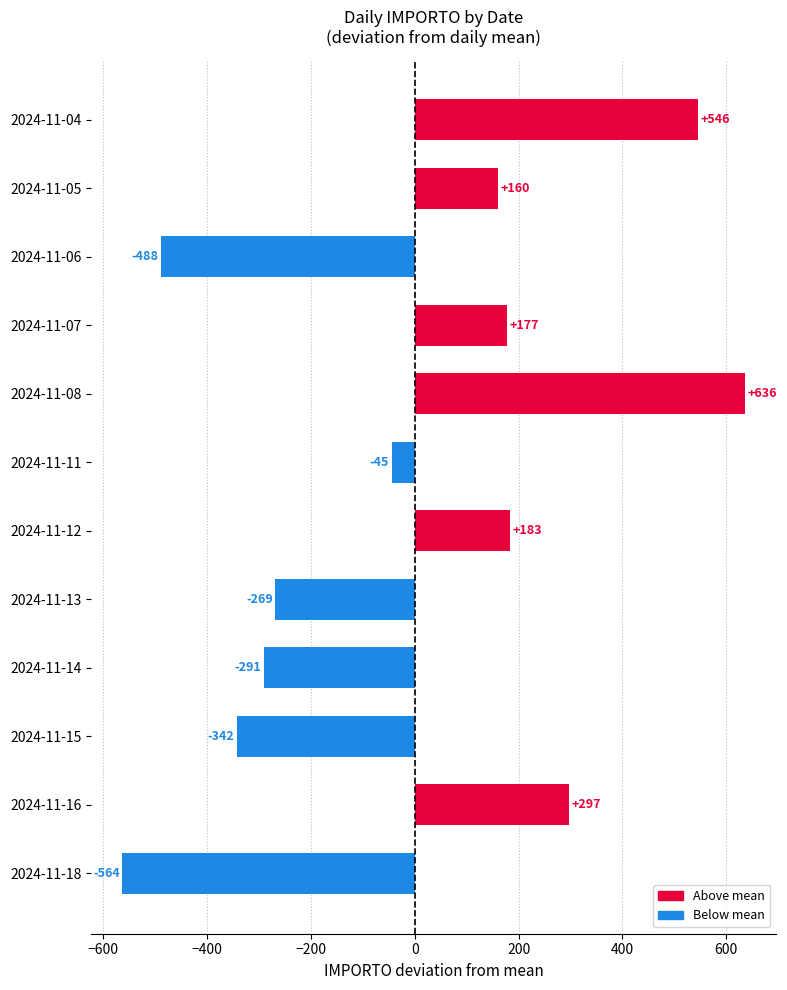

Where is the data nearest to the value 36?

2024-11-11